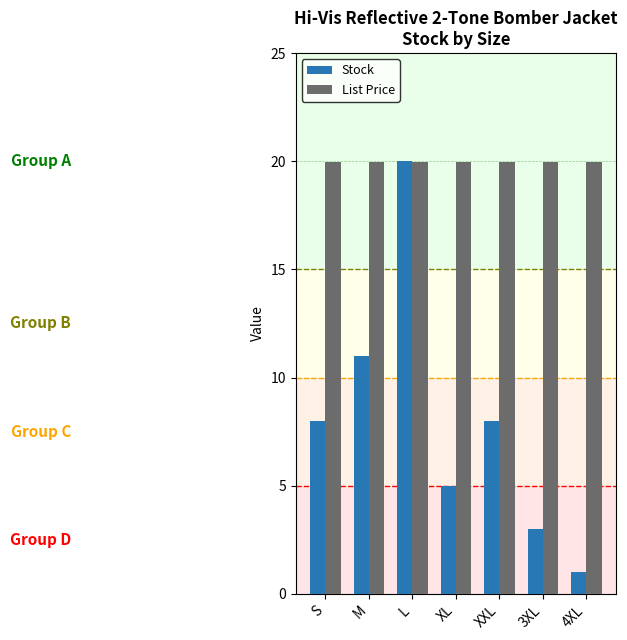

Is the value of Stock at M greater than the value of List Price at M?

No